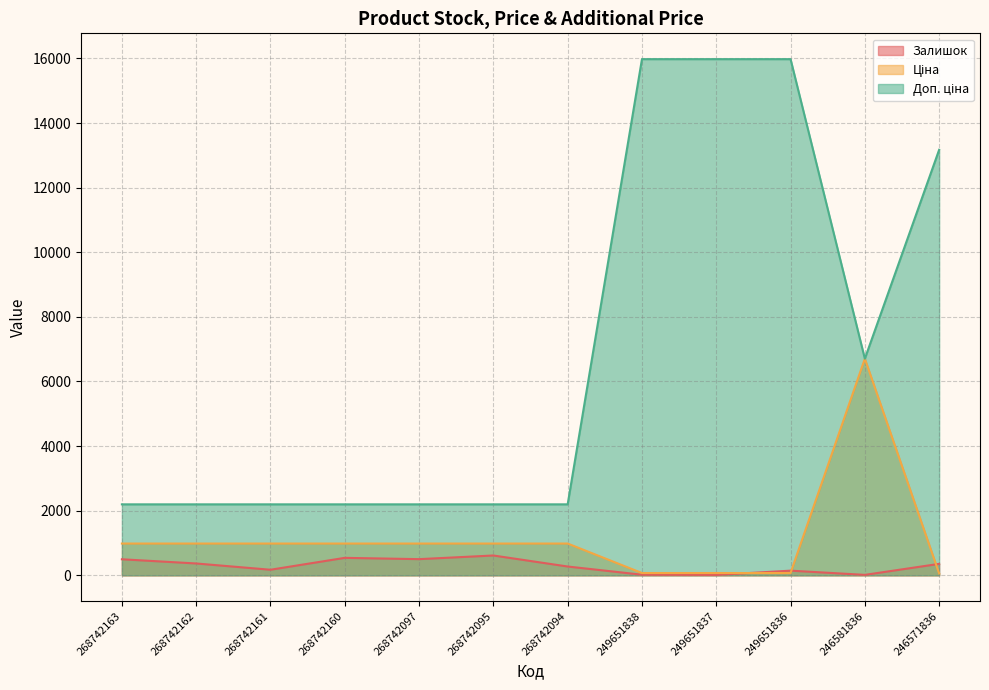

Reading left to right, list all the values displayed in this chart.

Залишок: 497.0	367.0	173.0	541.0	501.0	614.0	273.0	19.0	13.0	145.0	14.0	355.0
Ціна: 984.0	984.0	984.0	984.0	984.0	984.0	984.0	71.0	71.0	71.0	6705.7	58.5
Доп. ціна: 2197.3	2197.3	2197.3	2197.3	2197.3	2197.3	2197.3	15977.2	15977.2	15977.2	6705.7	13171.5